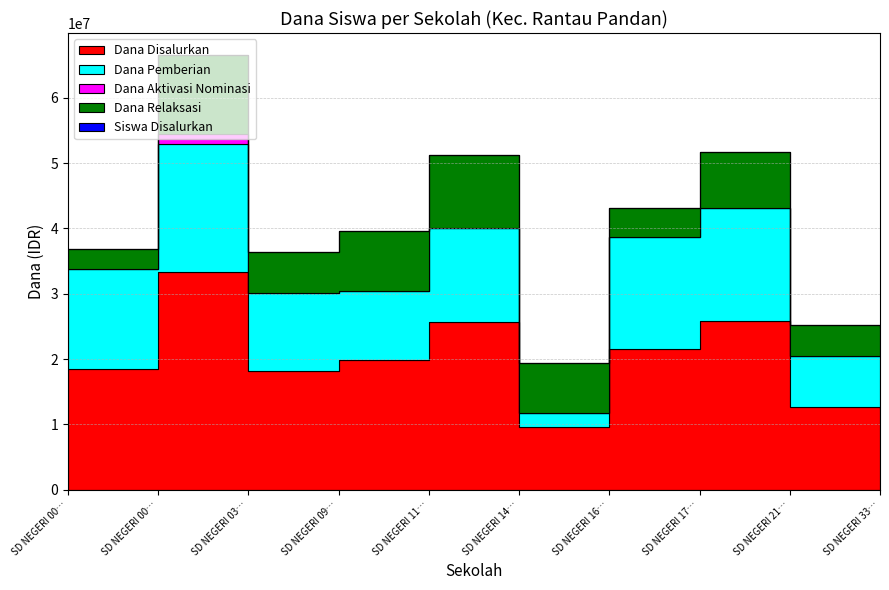

True or false: Dana Relaksasi has more than 1 points higher than both neighbors.

True